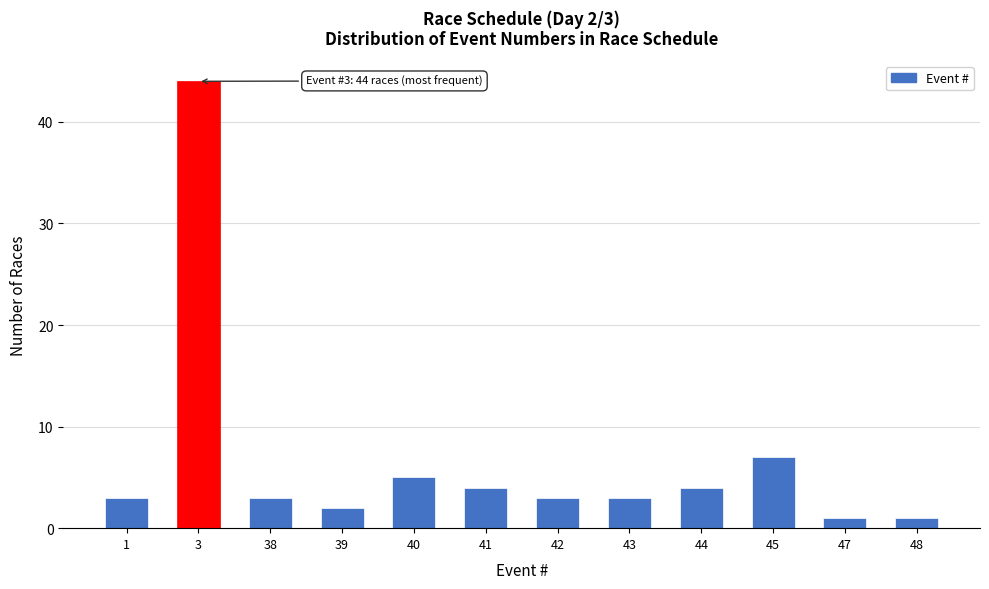

Reading right to left, list all the values displayed in this chart.

48=1	47=1	45=7	44=4	43=3	42=3	41=4	40=5	39=2	38=3	3=44	1=3